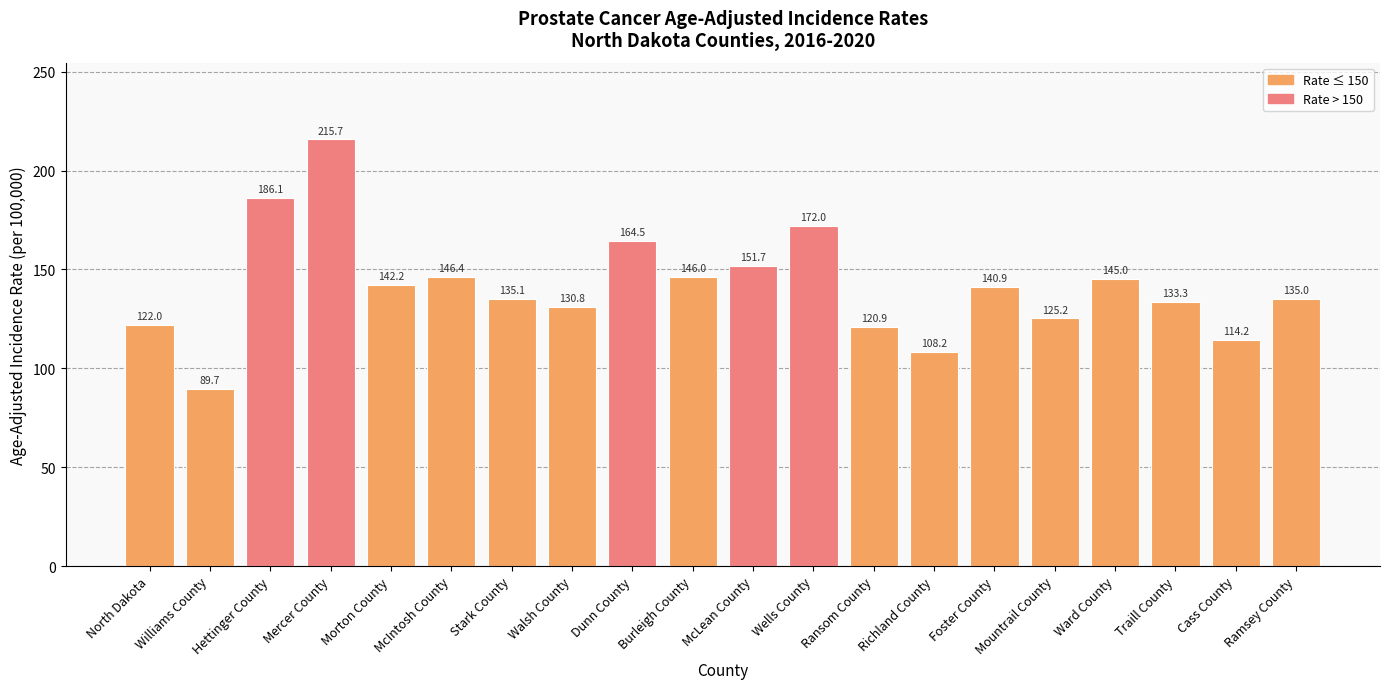

The value at Walsh County is 223.8. True or false?

False